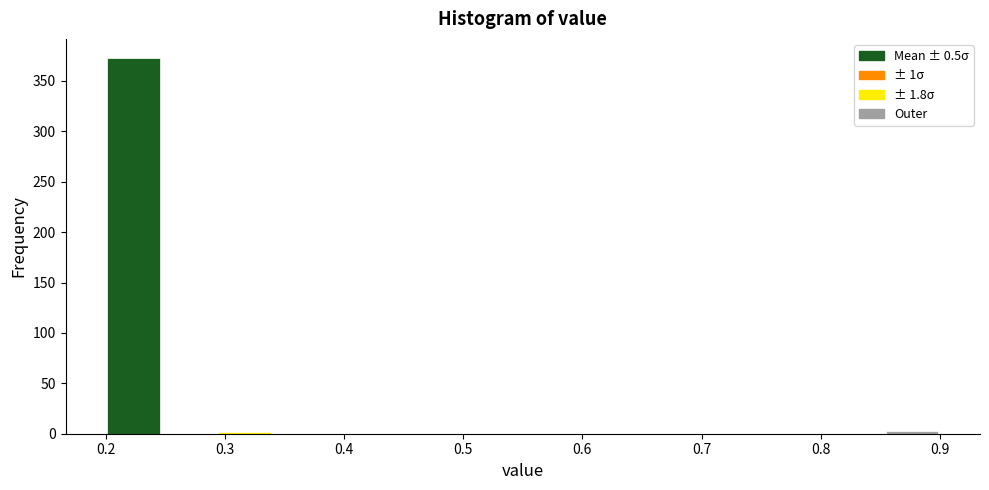

Which range on the x-axis has the tallest bar?

0.20 to 0.25